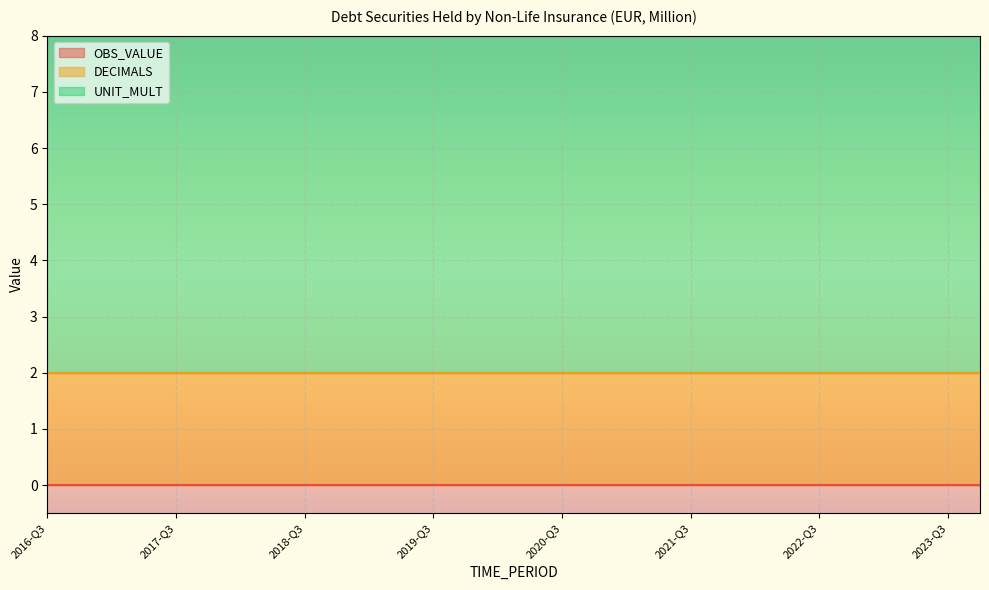

What is the total value across all series at 2022-Q3?

8